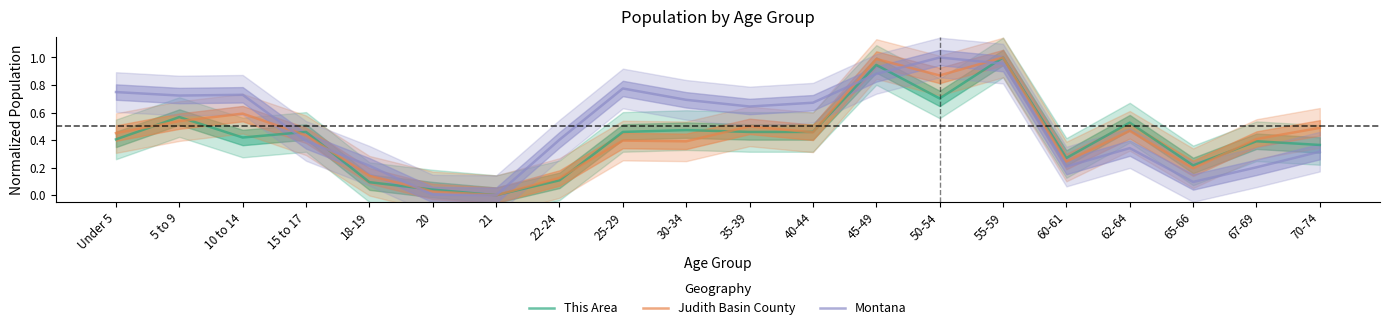

Rank the series by their average value, from highest to lowest.

Montana, Judith Basin County, This Area